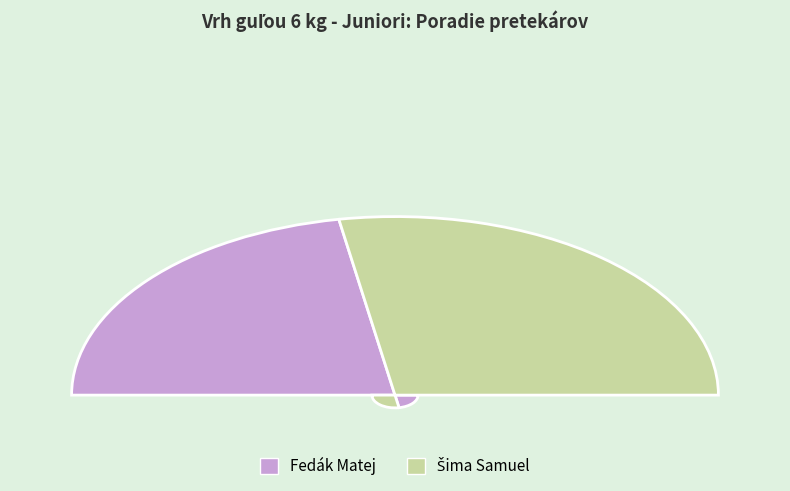

What is the ratio of the value at Fedák Matej to the value at Šima Samuel?

0.8